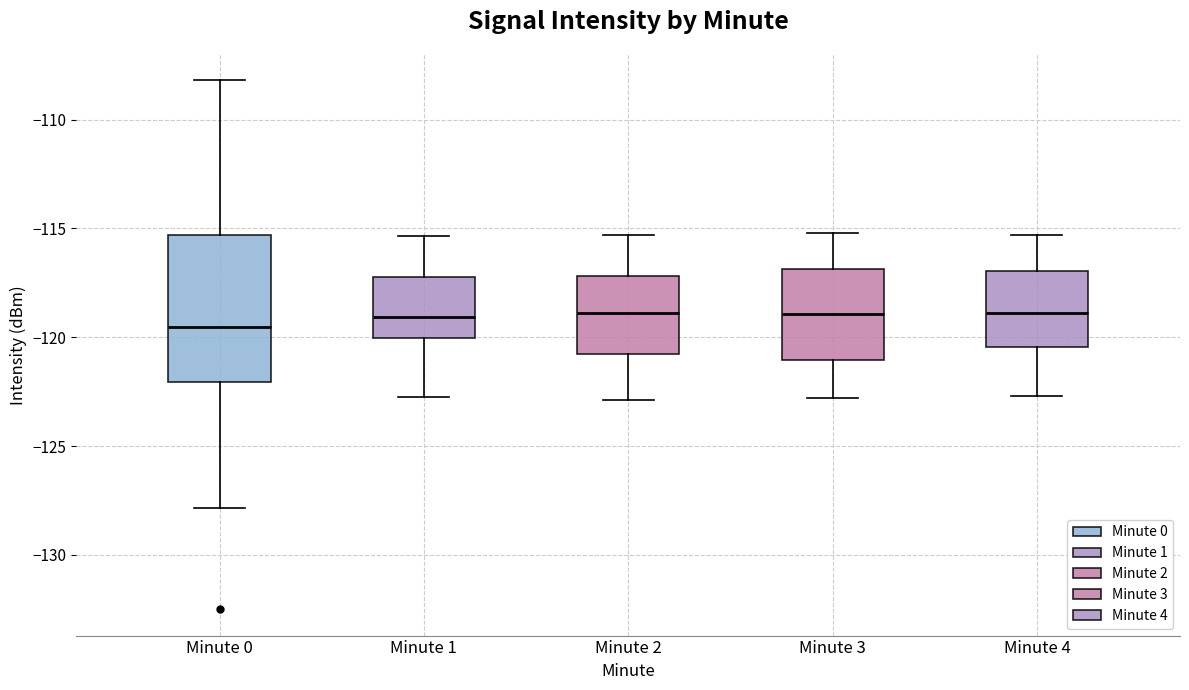

Reading left to right, transcribe this box plot: for each box, give where its median line is, the range the box spans, and where its two whiskers end, as read against the y-axis. The values are not printed on the chart, so give them approximately, as read against the axis.

Minute 0: median -119.5, box -122.0 to -115.5, whiskers -128.0 to -108.0
Minute 1: median -119.0, box -120.0 to -117.0, whiskers -123.0 to -115.5
Minute 2: median -119.0, box -120.5 to -117.0, whiskers -123.0 to -115.5
Minute 3: median -119.0, box -121.0 to -117.0, whiskers -123.0 to -115.0
Minute 4: median -119.0, box -120.5 to -117.0, whiskers -122.5 to -115.5